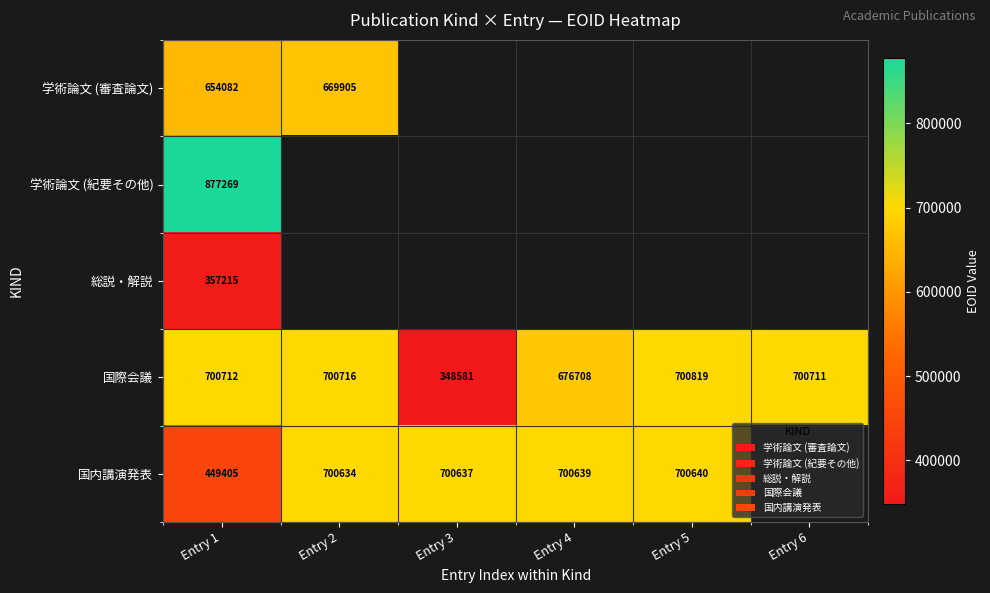

True or false: 国際会議 has a value of 915834 at Entry 5.

False